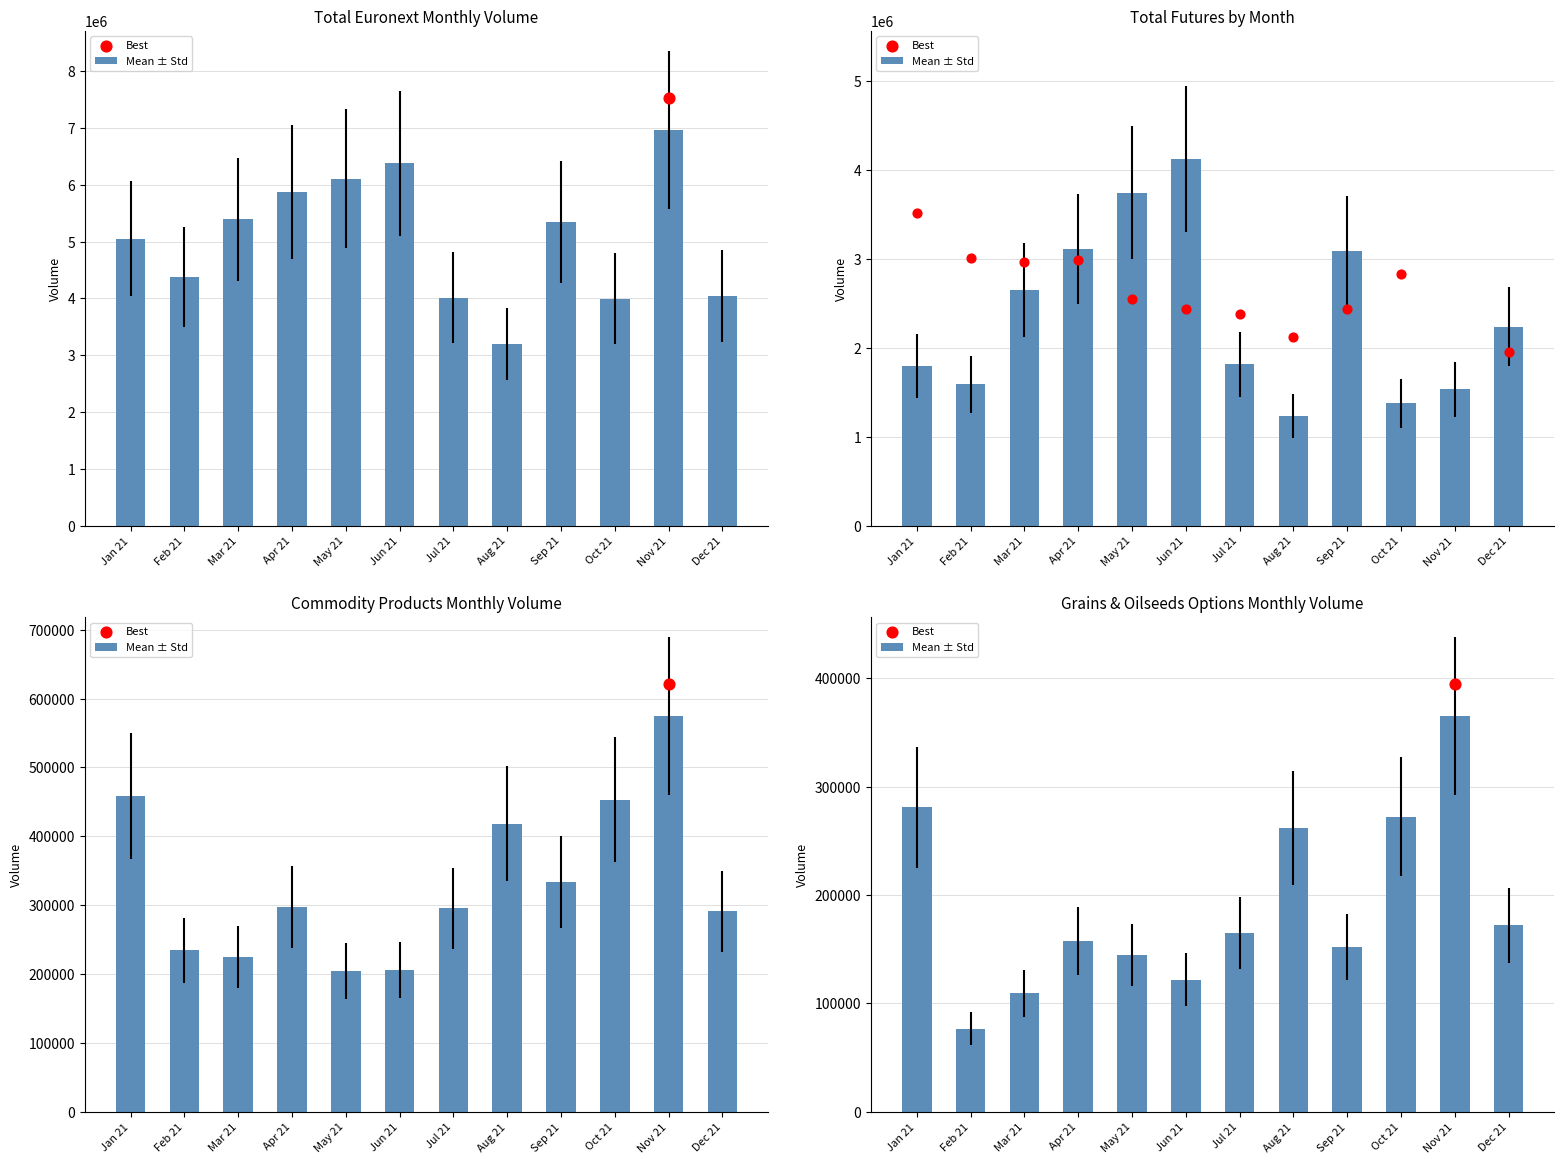

Is the value of Mean ± Std at Feb 21 greater than the value of Total Futures at Aug 21?

No